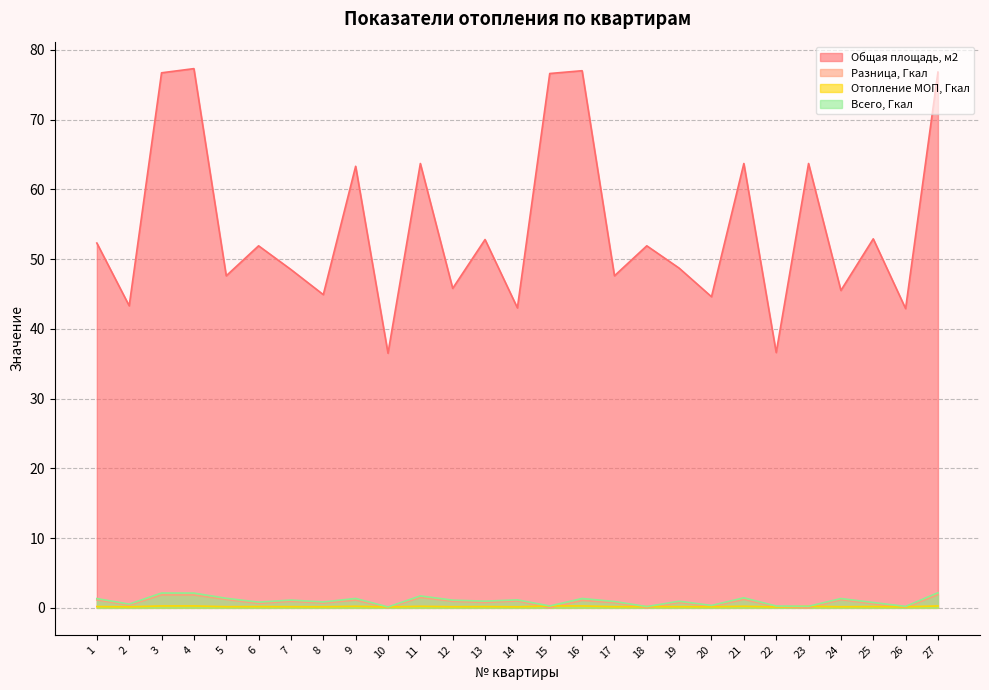

Where is Общая площадь, м2 nearest to the value 56?

25